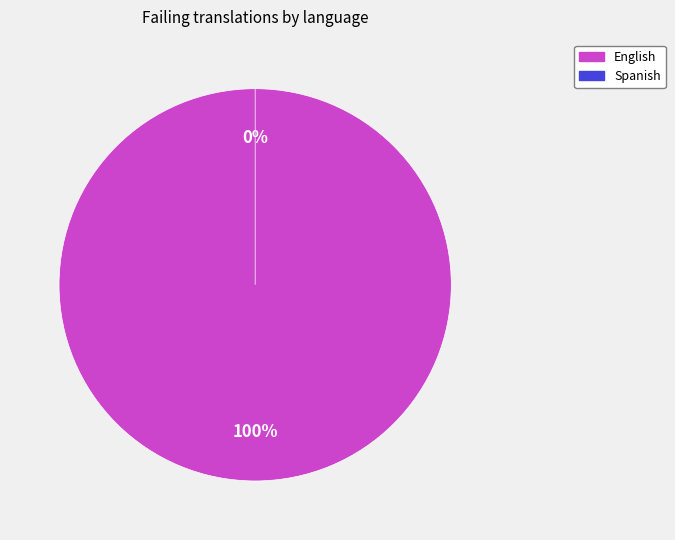

How many slices are in this pie chart?

2